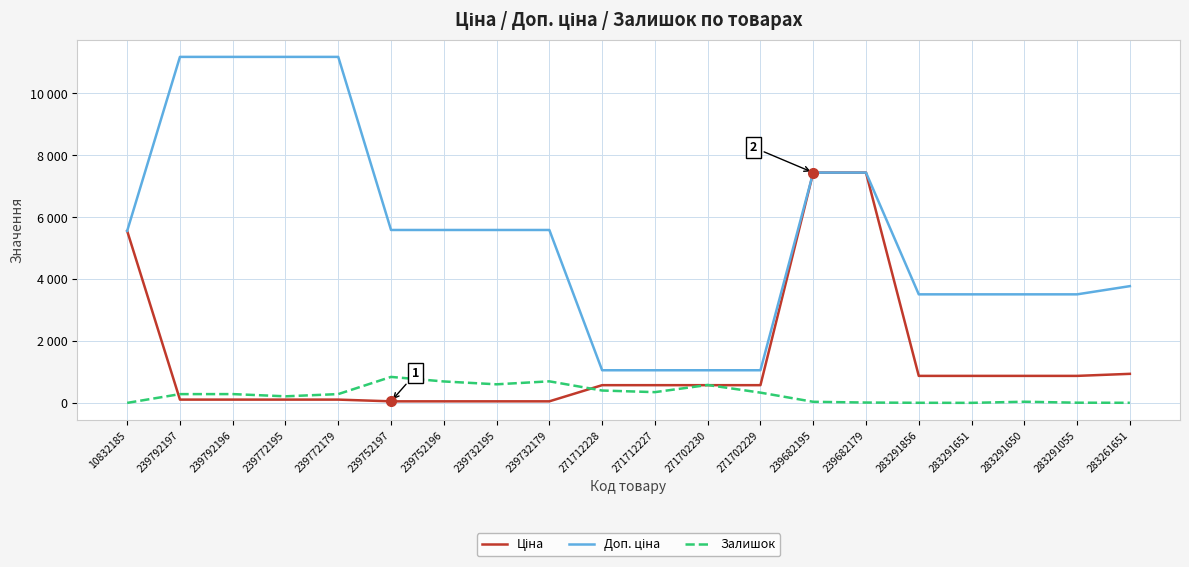

Rank the categories by Залишок value from lowest to highest.

10832185, 283291651, 283291856, 283261651, 283291055, 239682179, 239682195, 283291650, 239772195, 239792197, 239792196, 239772179, 271702229, 271712227, 271712228, 271702230, 239732195, 239752196, 239732179, 239752197